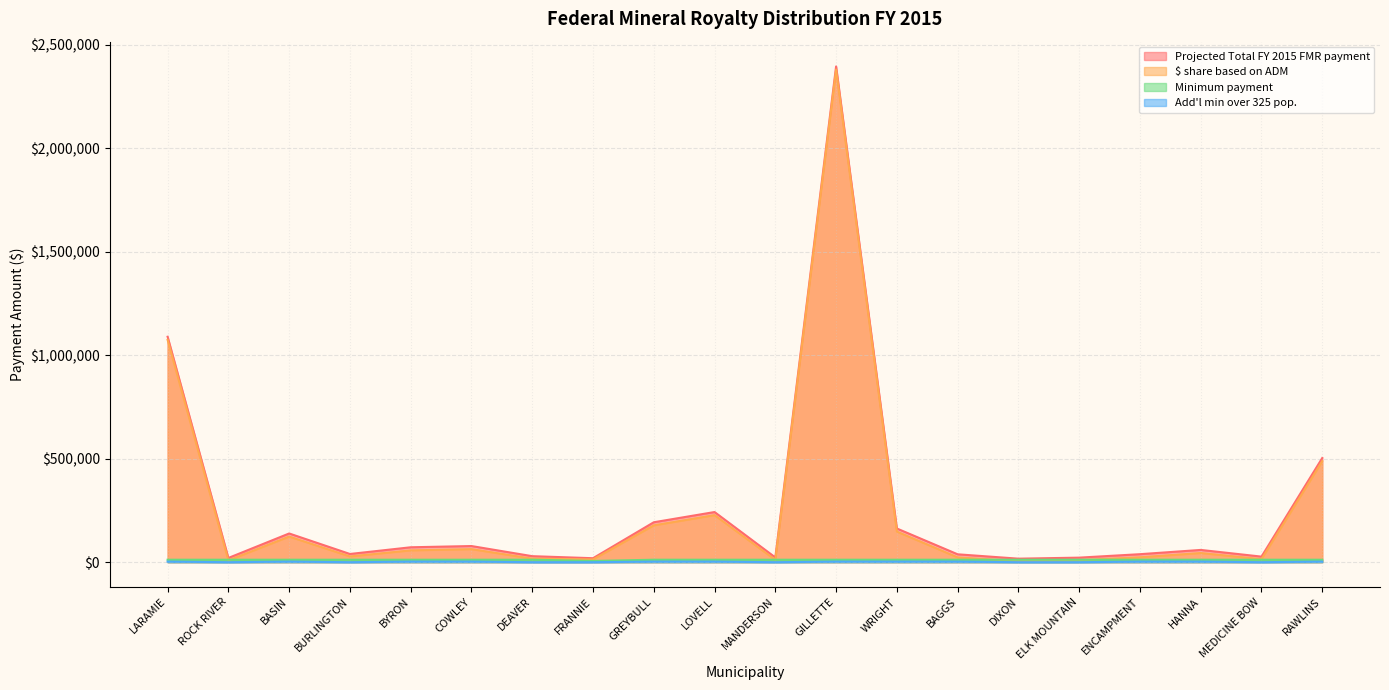

At which category does Projected Total FY 2015 FMR payment reach its first local valley?

ROCK RIVER